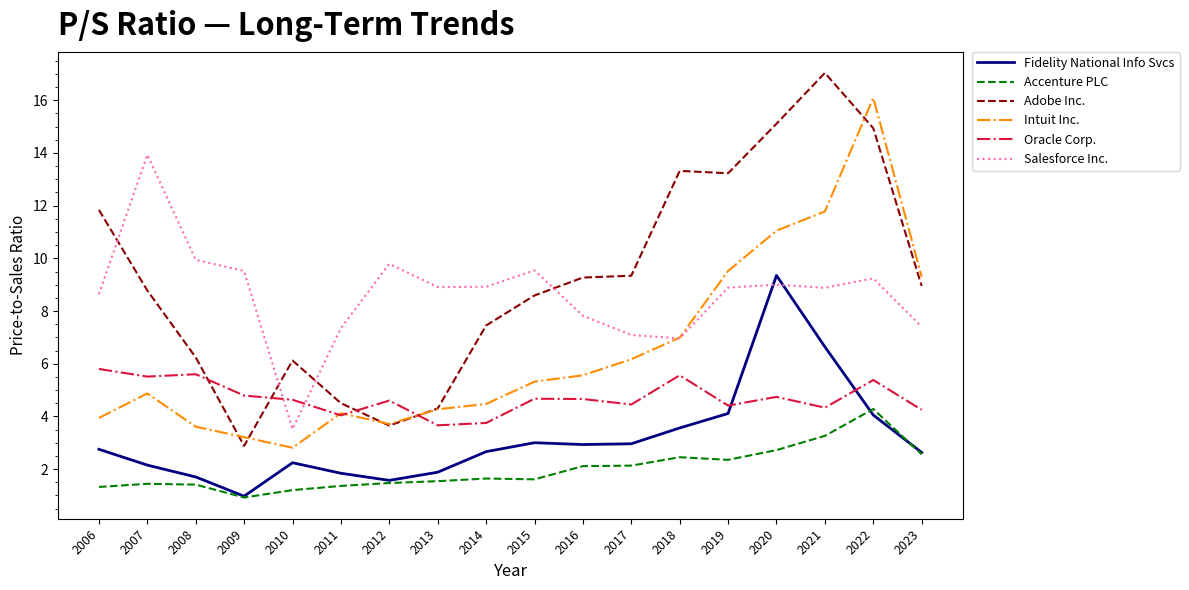

Which series ends up on top after the final intersection of Salesforce Inc. and Fidelity National Info Svcs?

Salesforce Inc.